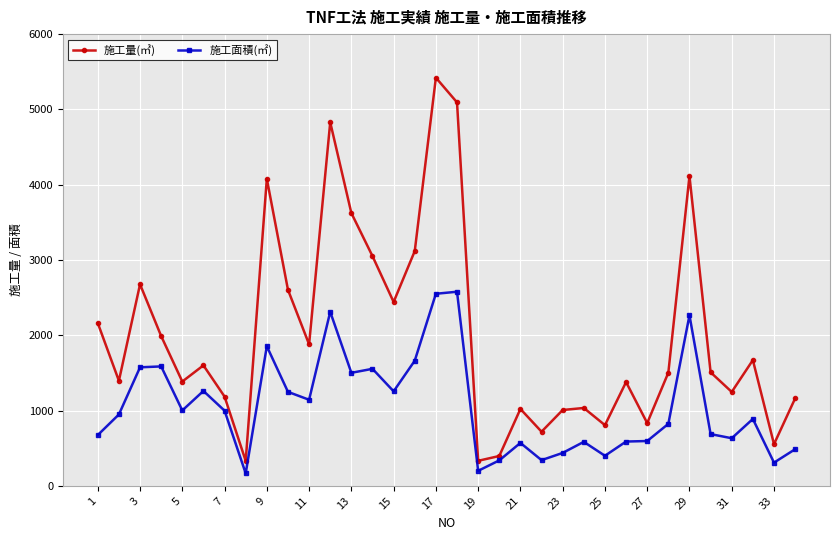

What is the highest value of the 施工面積(㎡) series?

2578